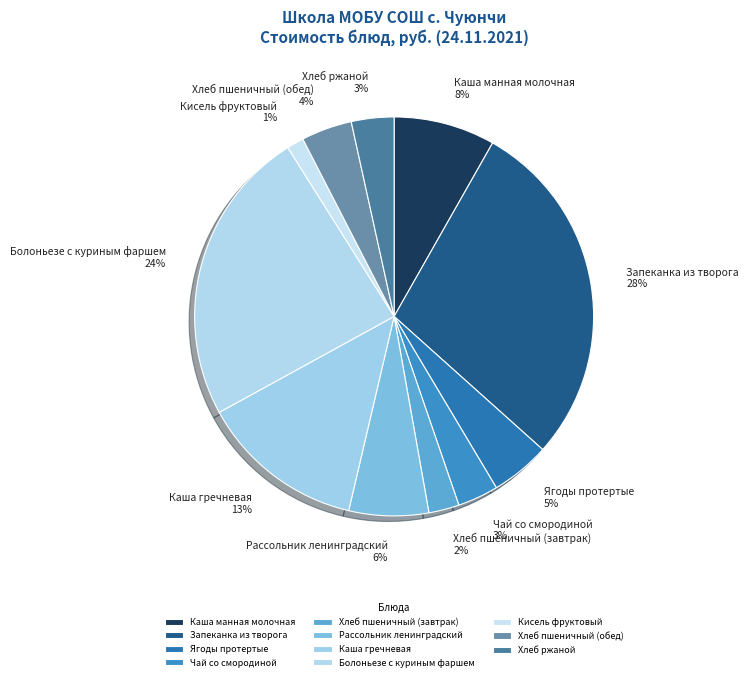

To the nearest percent, what portion does Хлеб пшеничный (завтрак) represent?

2%